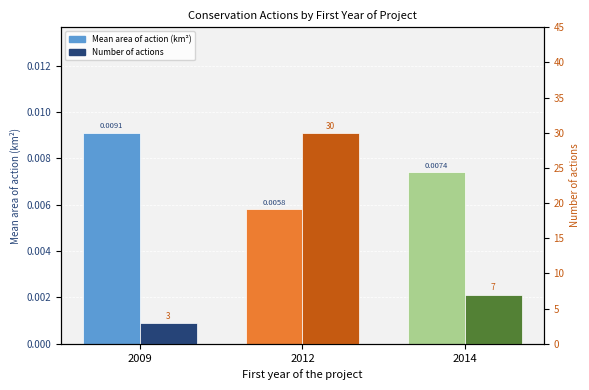

What are all the series names shown in the legend?

Mean area of action (km²), Number of actions